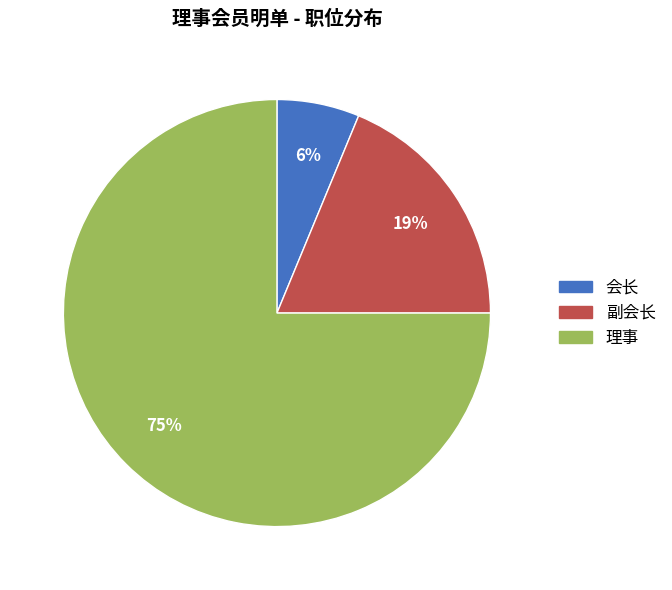

Rank the categories by value from highest to lowest.

理事, 副会长, 会长